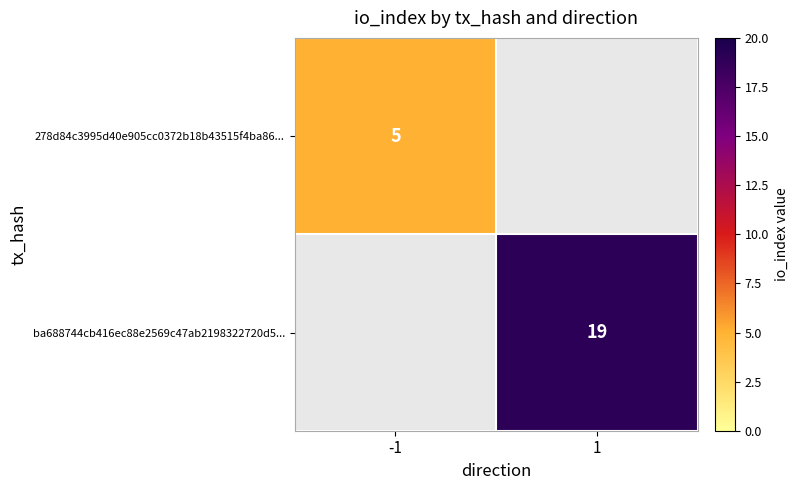

The ba688744cb416ec88e2569c47ab2198322720d5... series shows 19 at 1. True or false?

True